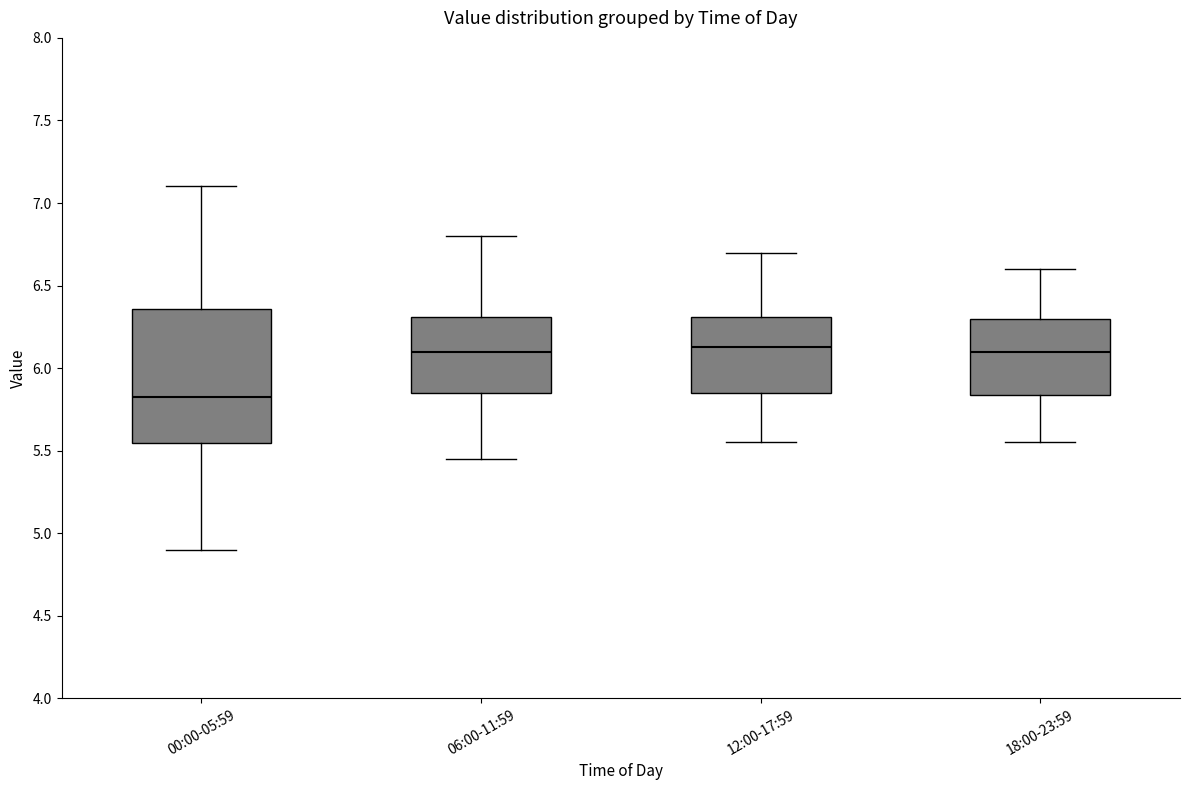

Reading left to right, transcribe this box plot: for each box, give where its median line is, the range the box spans, and where its two whiskers end, as read against the y-axis. The values are not printed on the chart, so give them approximately, as read against the axis.

00:00-05:59: median 5.85, box 5.55 to 6.35, whiskers 4.90 to 7.10
06:00-11:59: median 6.10, box 5.85 to 6.30, whiskers 5.45 to 6.80
12:00-17:59: median 6.15, box 5.85 to 6.30, whiskers 5.55 to 6.70
18:00-23:59: median 6.10, box 5.85 to 6.30, whiskers 5.55 to 6.60